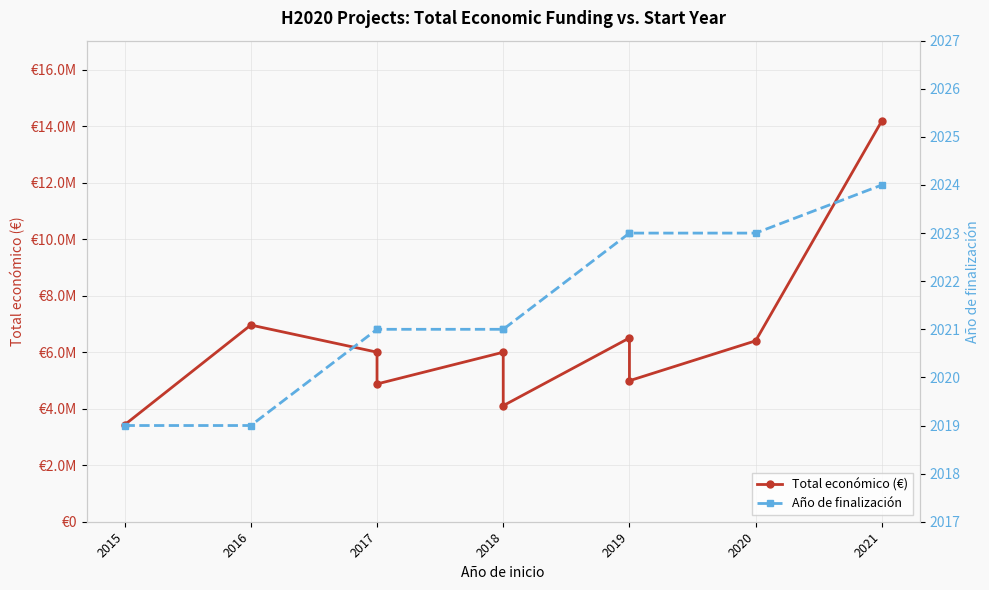

The Total económico (€) series shows 3276010 at 2019. True or false?

False